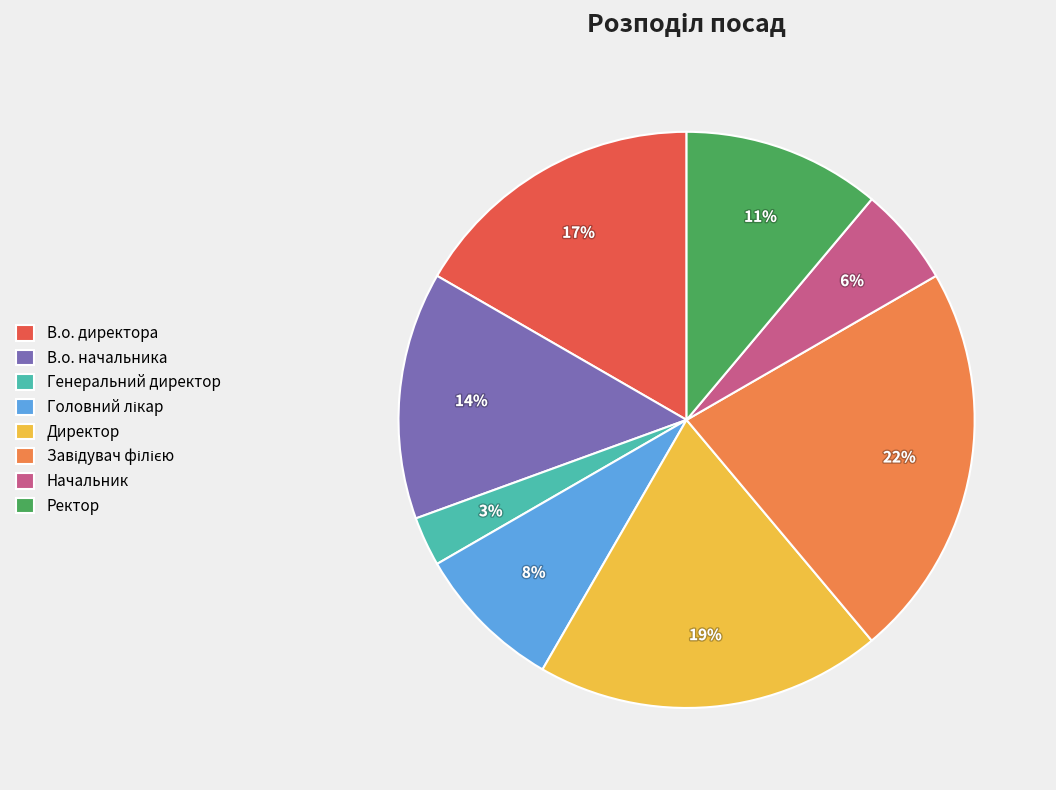

To the nearest percent, what is the difference between the largest and smallest slice percentages?

19%